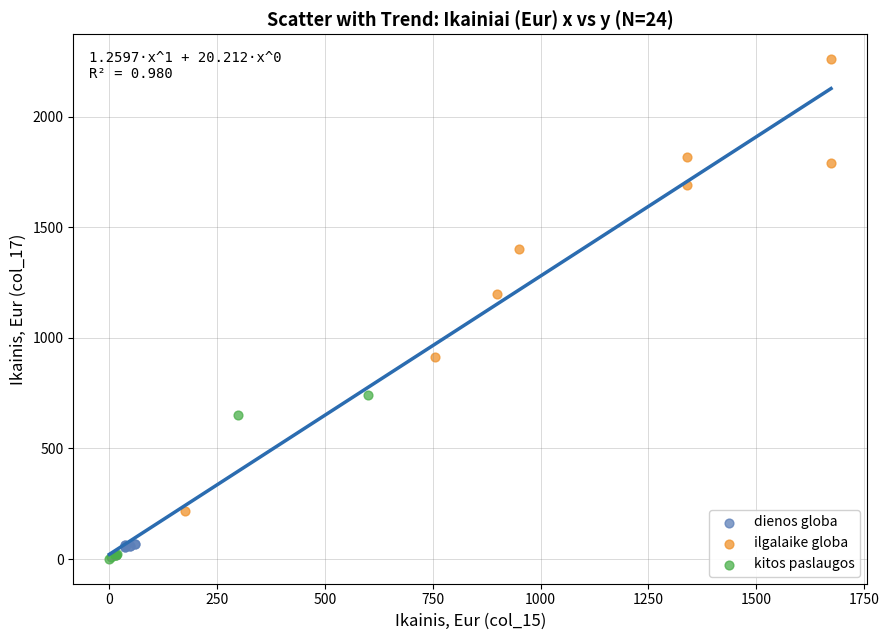

Which series reaches the maximum Y coordinate?

ilgalaike globa